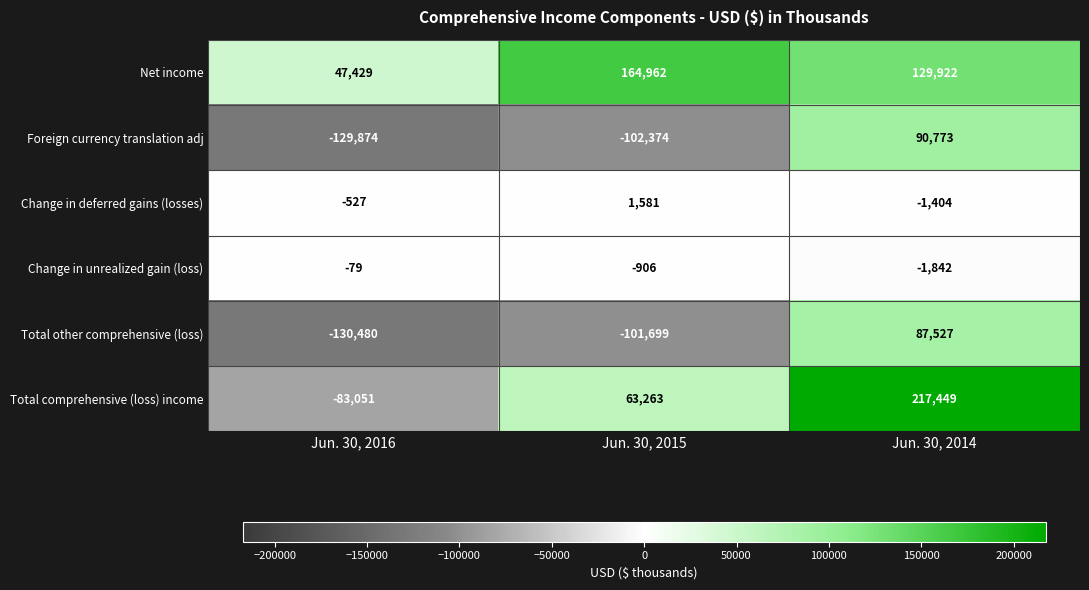

What is the sum of all Change in deferred gains (losses) values?

-350